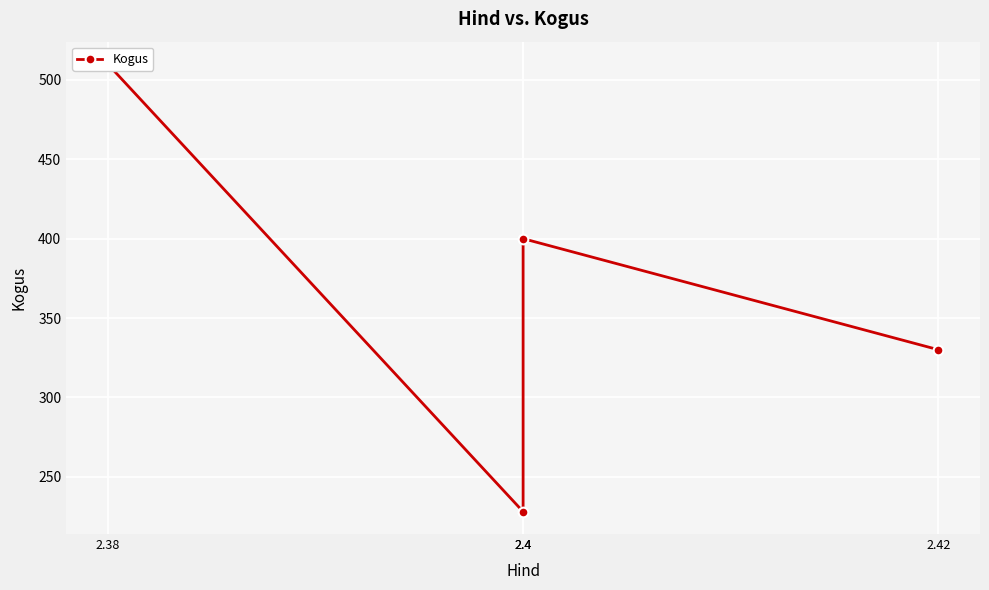

Rank the categories by value from lowest to highest.

2.4, 2.42, 2.4, 2.38